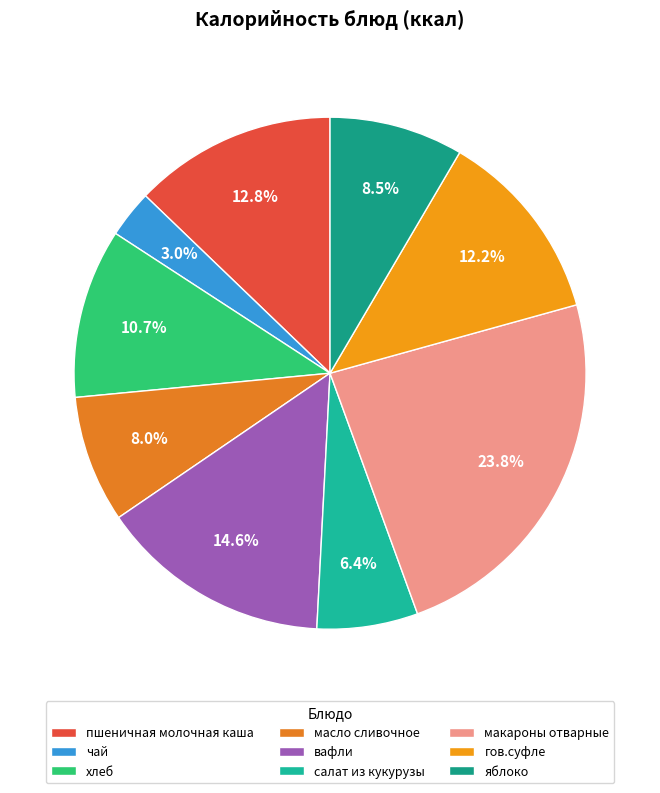

To the nearest percent, what percentage of the pie is чай?

3%